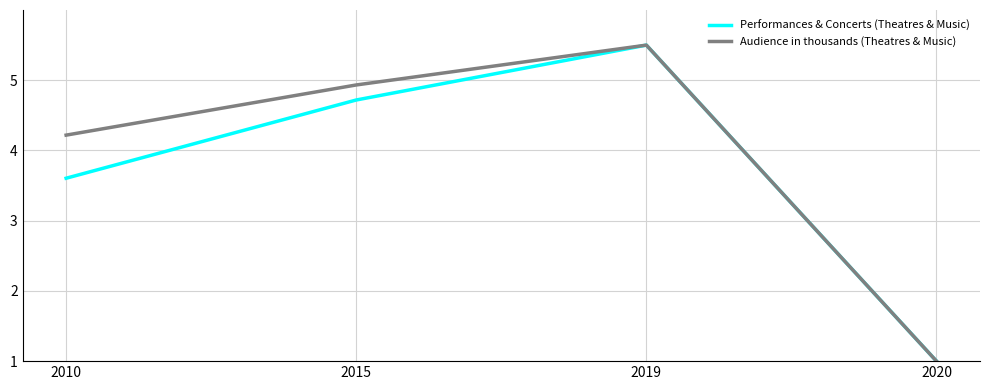

Where is Performances & Concerts (Theatres & Music) nearest to the value 3?

2010